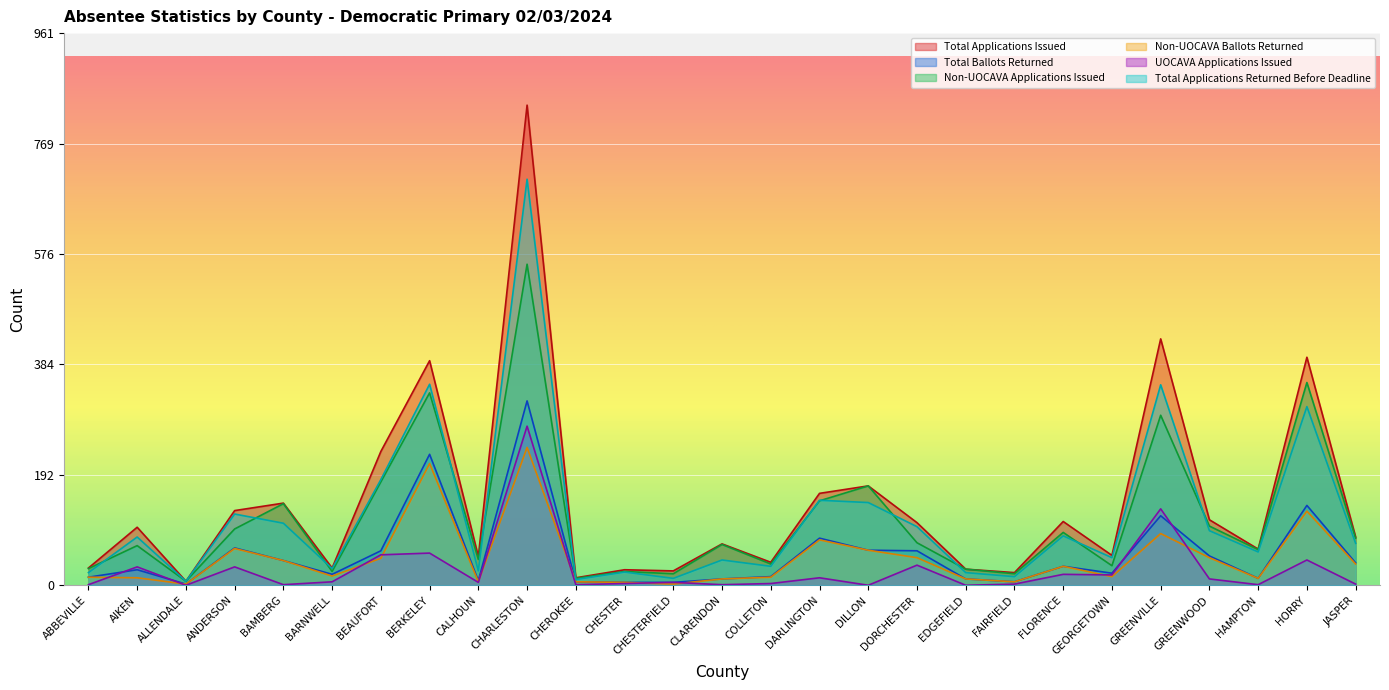

How many interior local peaks does the Non-UOCAVA Applications Issued series have?

10